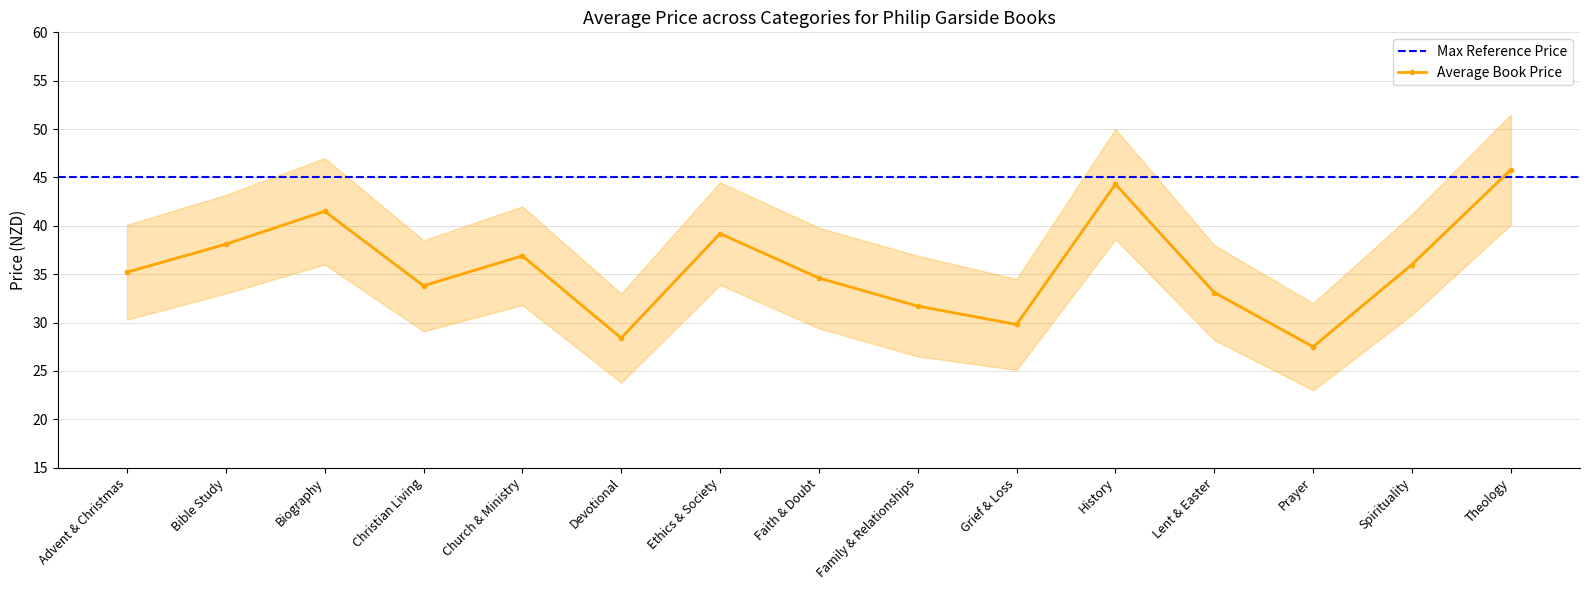

What is the minimum value for Average Price?

27.5